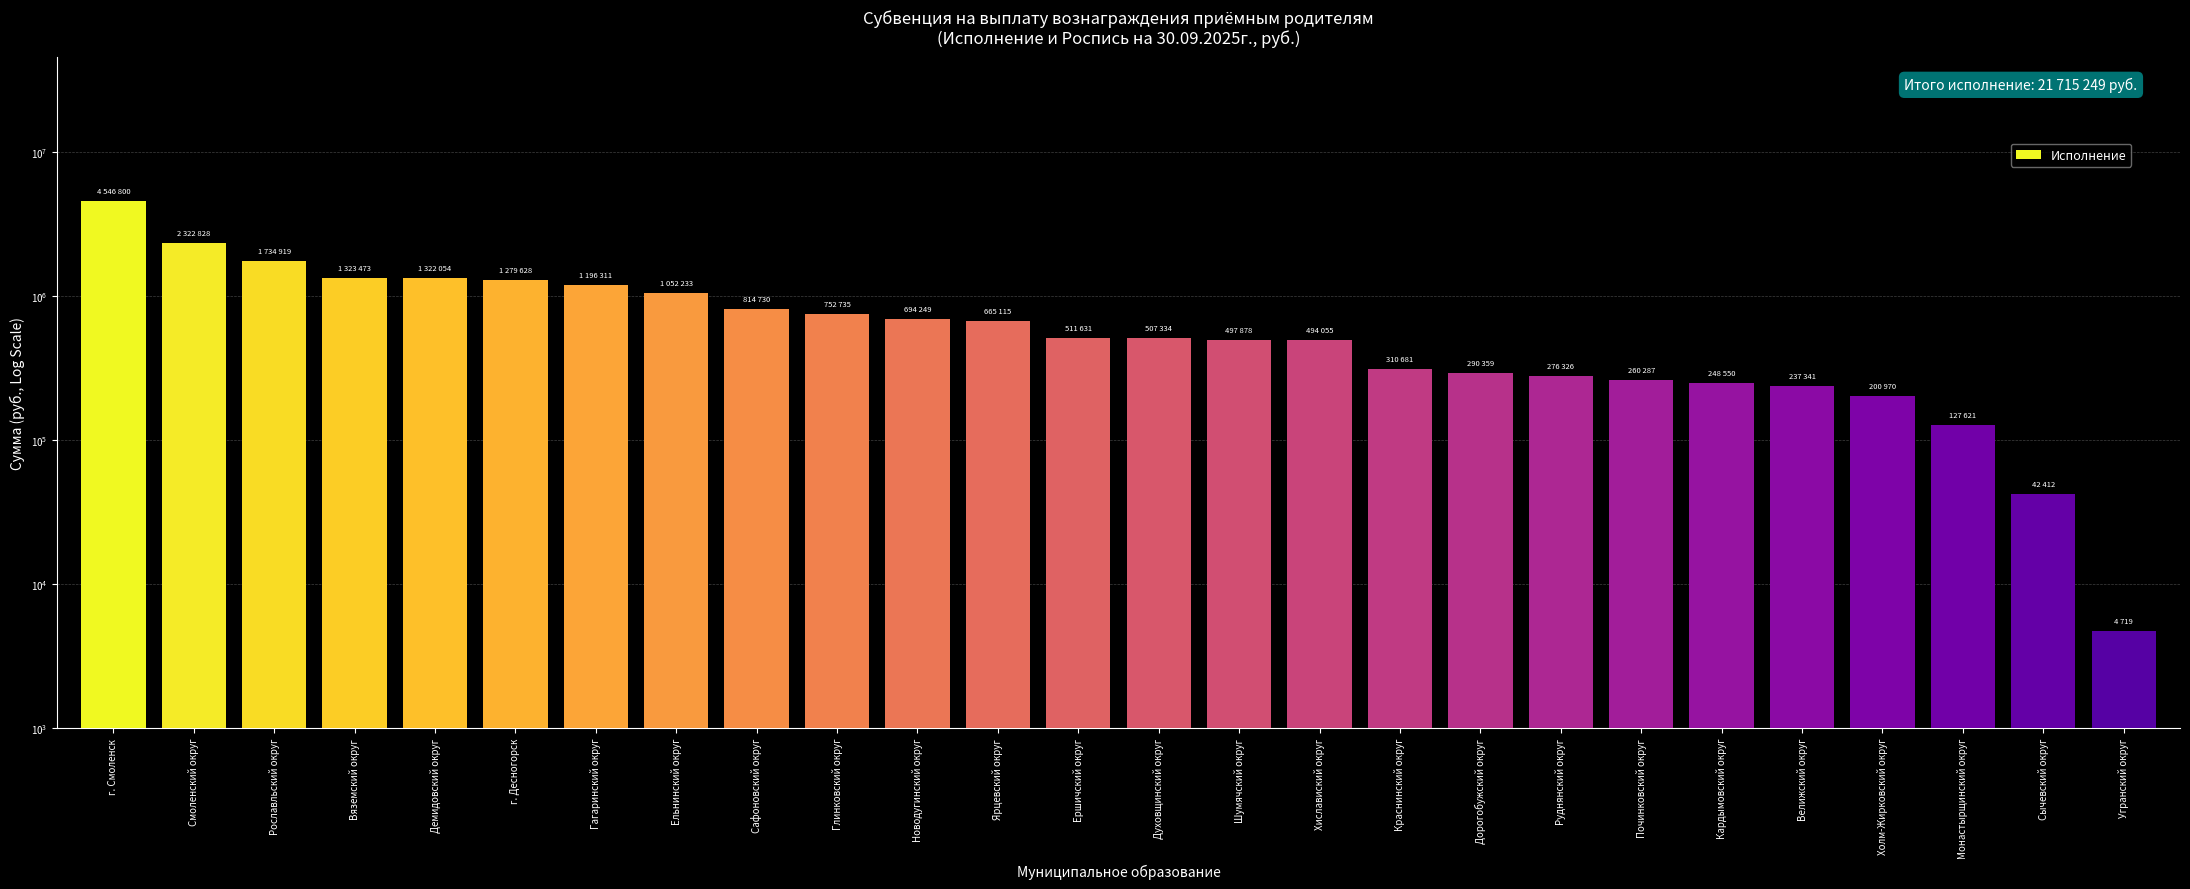

What is the difference between the maximum and minimum values?

4542080.2